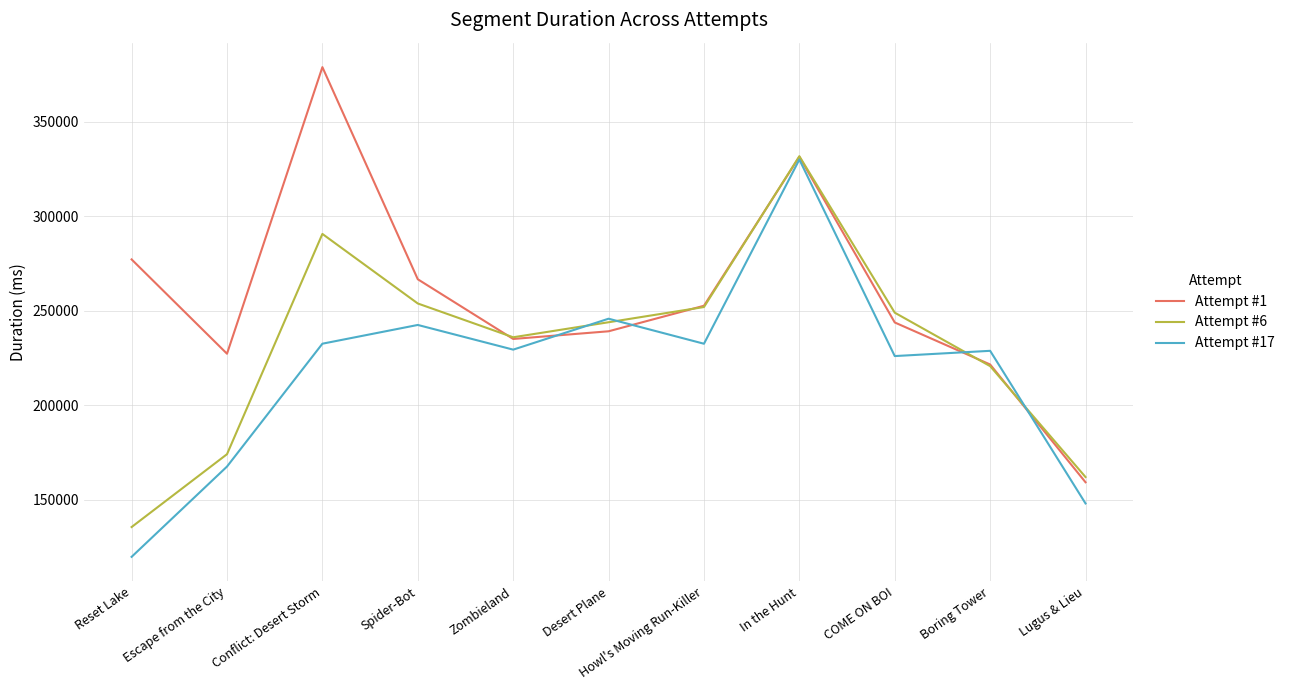

What is the greatest value displayed?

378989